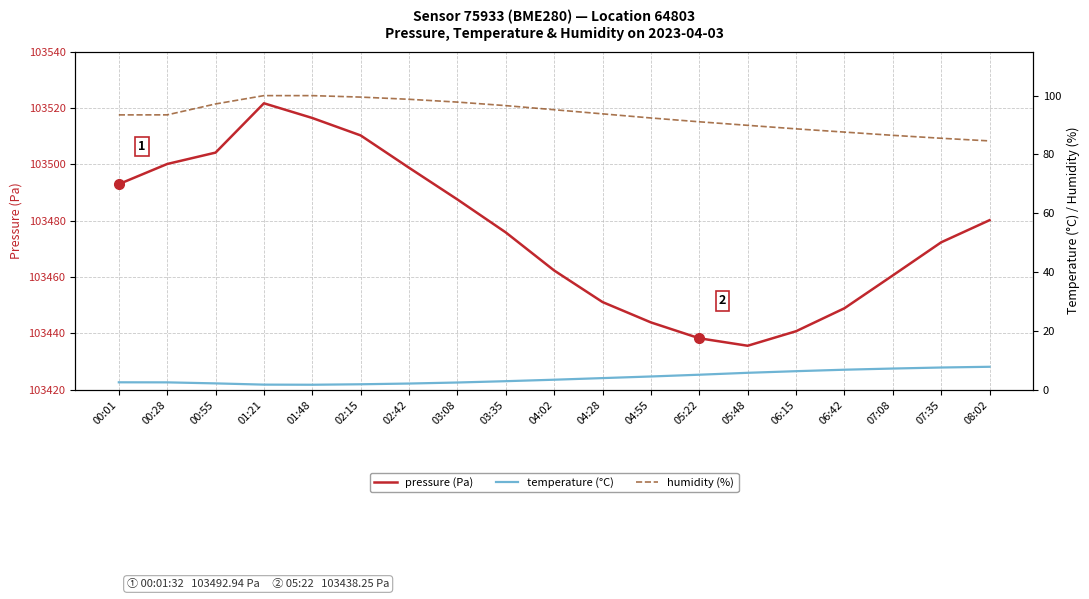

What position from the right is 08:02?

1